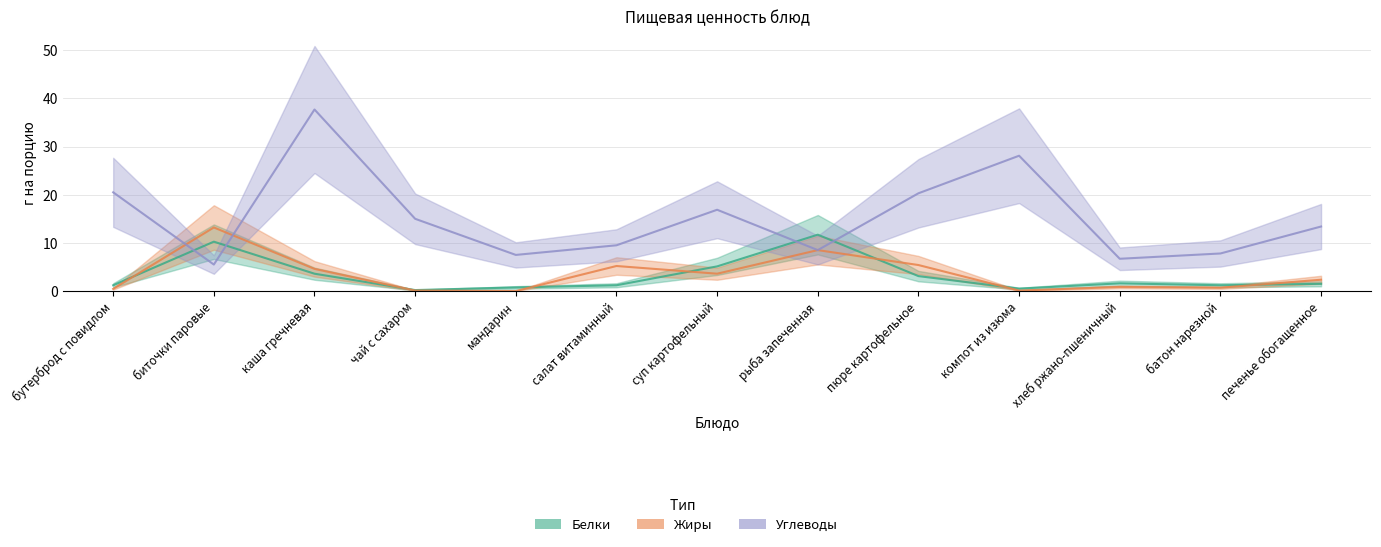

True or false: Углеводы and Жиры intersect in this chart.

True